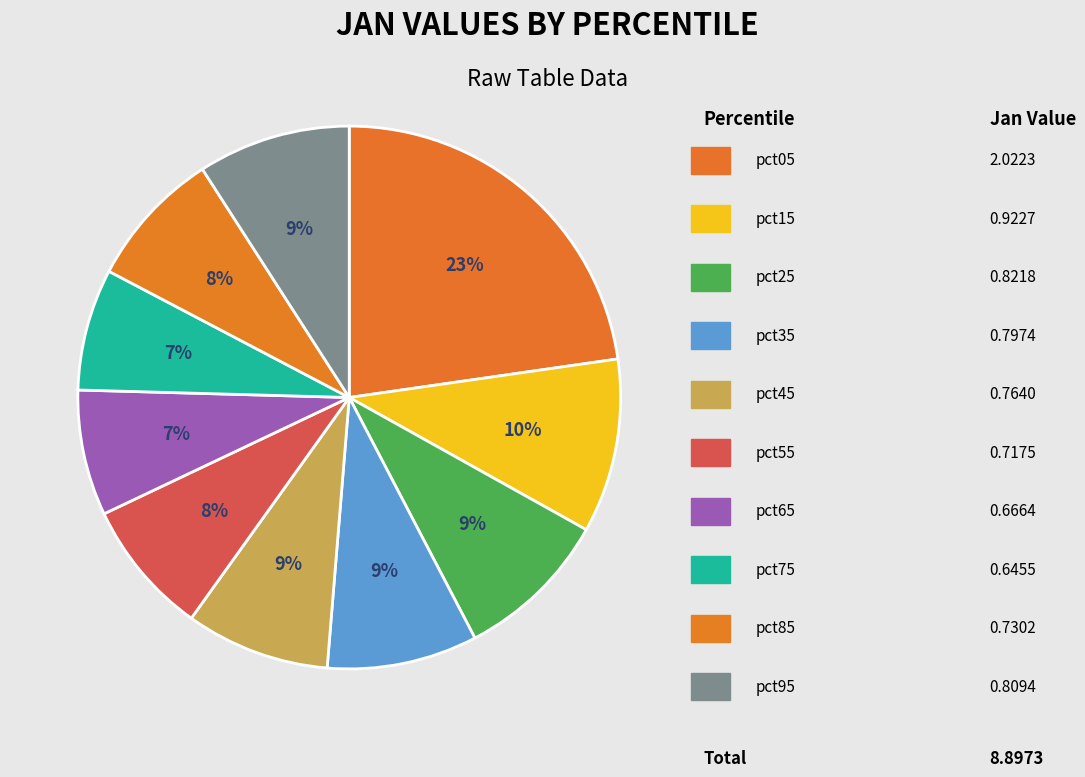

What is the smallest slice in the pie chart?

pct75